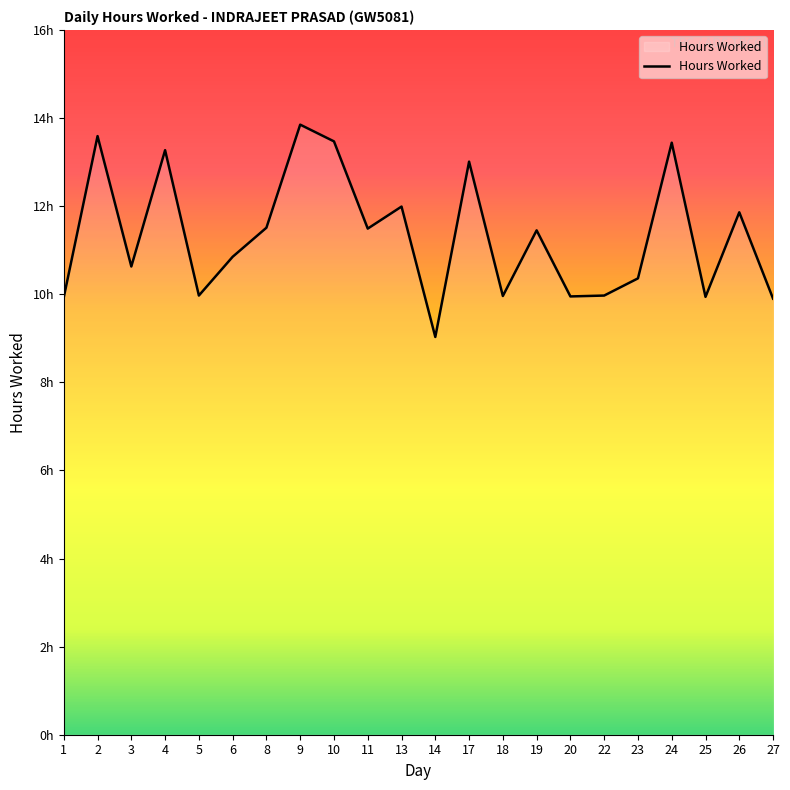

What is the sum of all values?

249.4